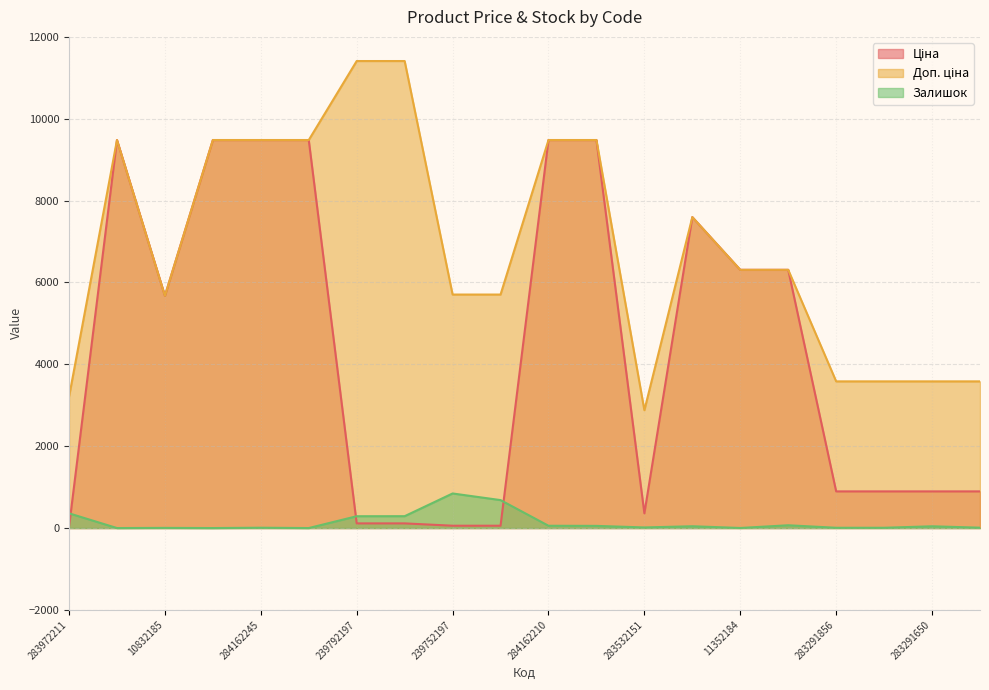

True or false: Доп. ціна and Ціна intersect in this chart.

False